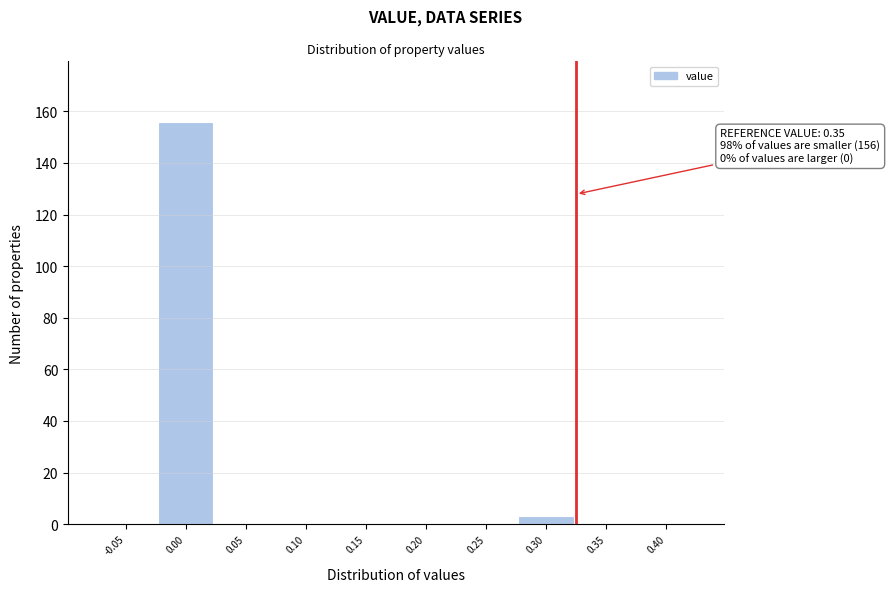

Reading left to right, what are all the values shown in this chart?

-0.05=0	0.00=156	0.05=0	0.10=0	0.15=0	0.20=0	0.25=0	0.30=3	0.35=0	0.40=0